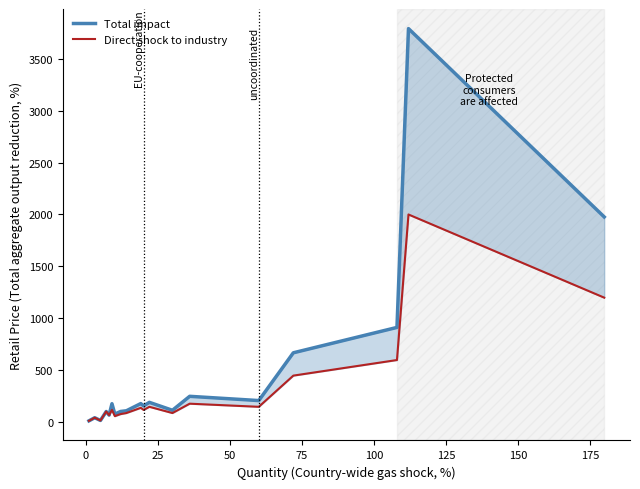

How many interior local peaks does the Direct shock to industry series have?

7